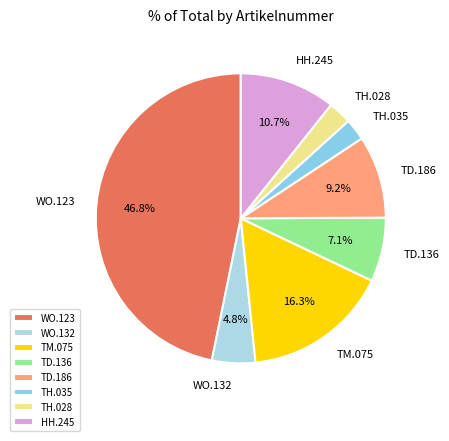

What is the largest slice in the pie chart?

WO.123